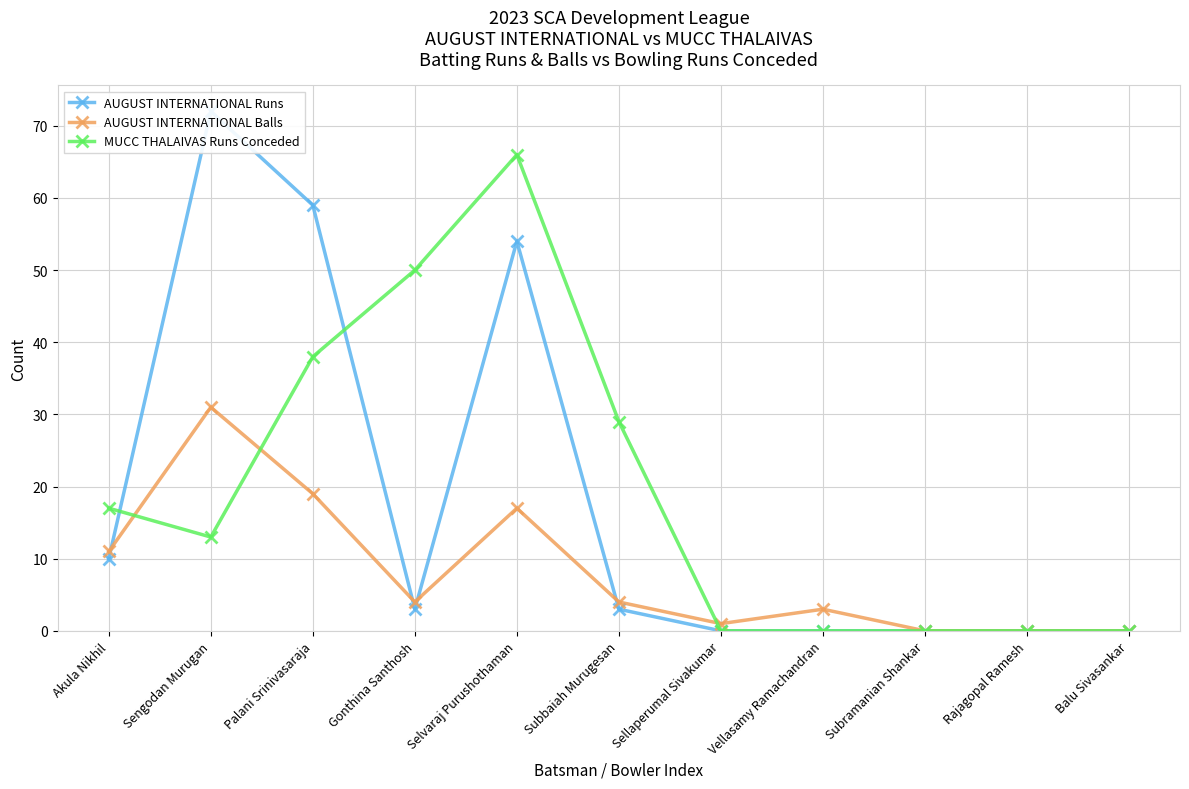

How many lines are shown in the chart?

3